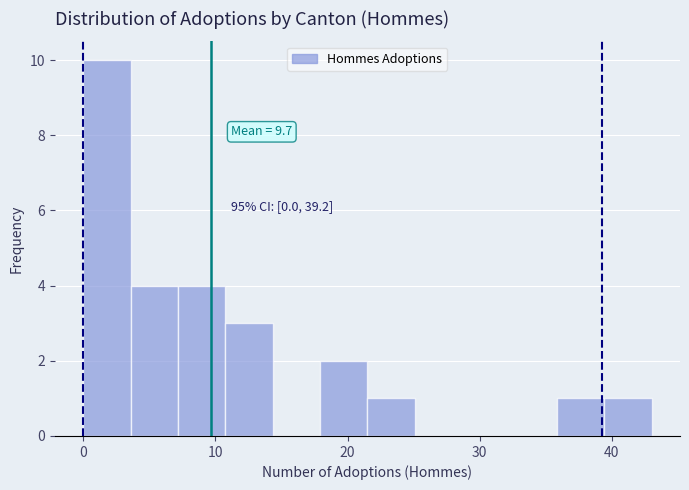

Read against the x-axis, roughly where is the centre of the tallest bar?

2